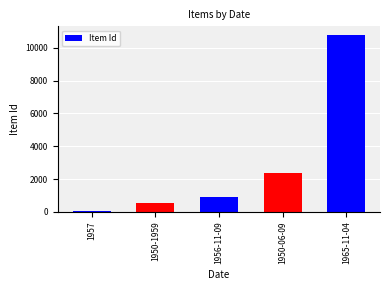

Read the value at 1956-11-09, to the nearest 50.

900